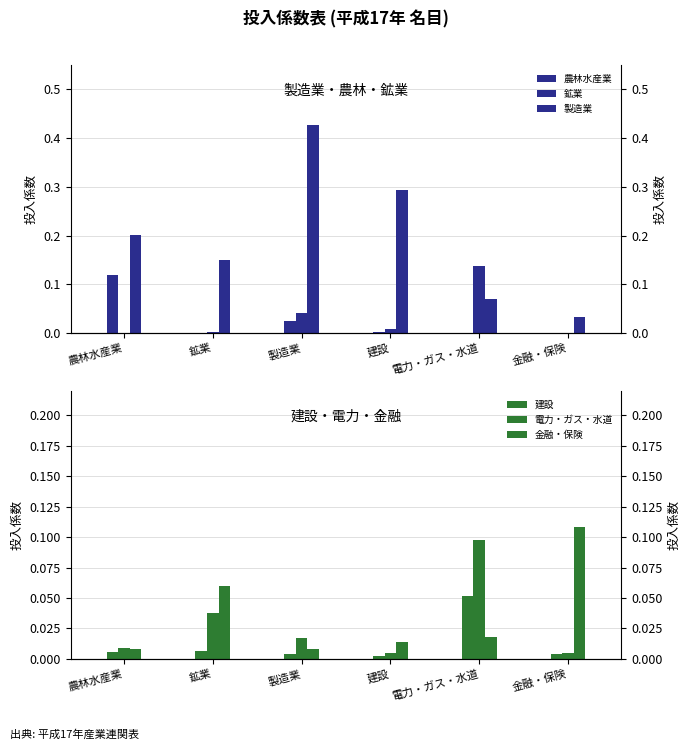

Which has a higher value, 鉱業 or 製造業?

製造業